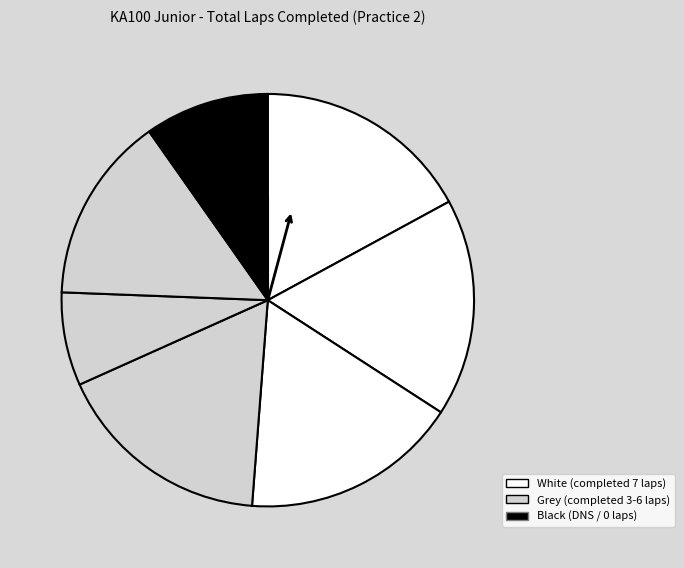

How many segments does this pie chart have?

7